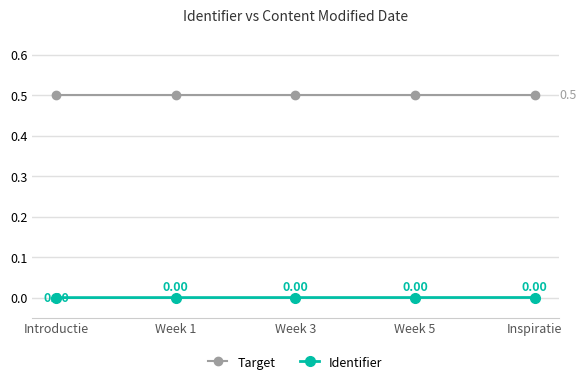

What are all the series names shown in the legend?

Target, Identifier